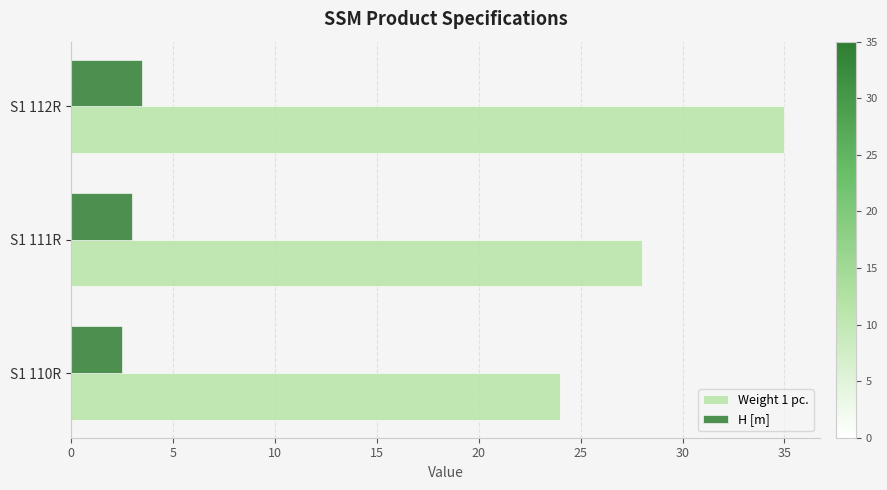

Which series has the widest spread of values?

Weight 1 pc.